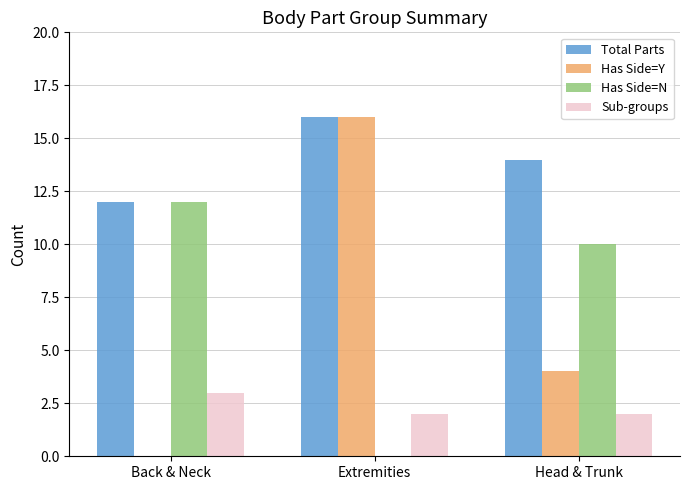

What is the sum of all Total Parts values?

42